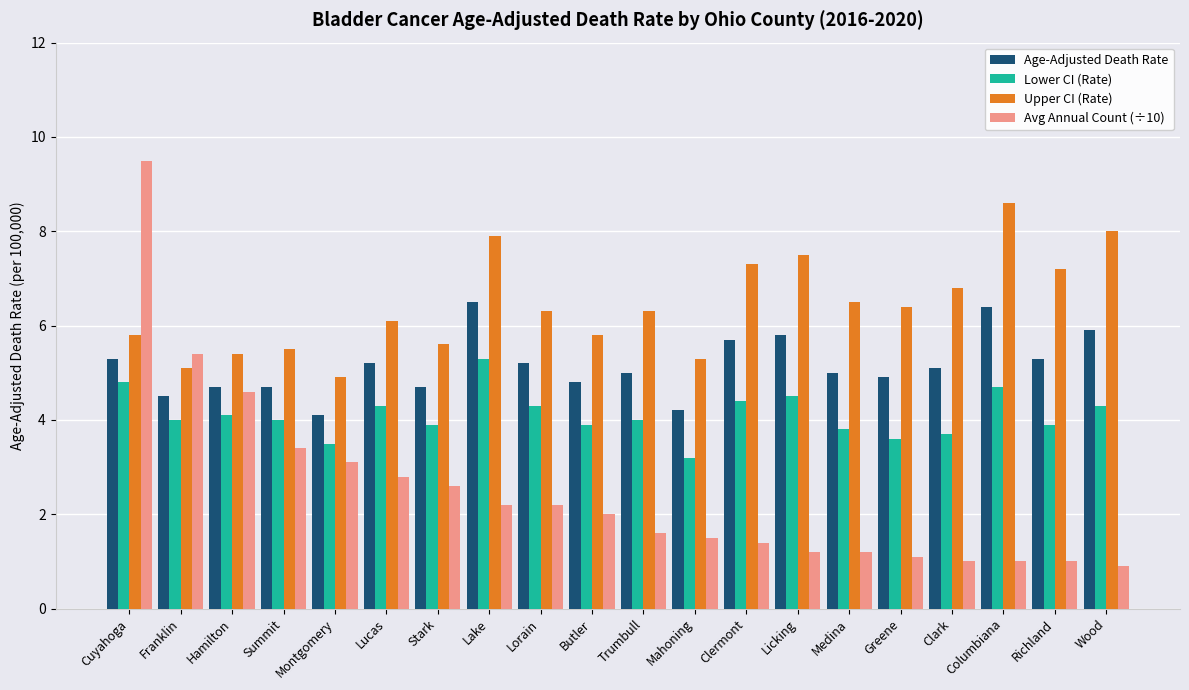

List the series in order of their overall mean, highest first.

Upper CI (Rate), Age-Adjusted Death Rate, Lower CI (Rate), Avg Annual Count (÷10)